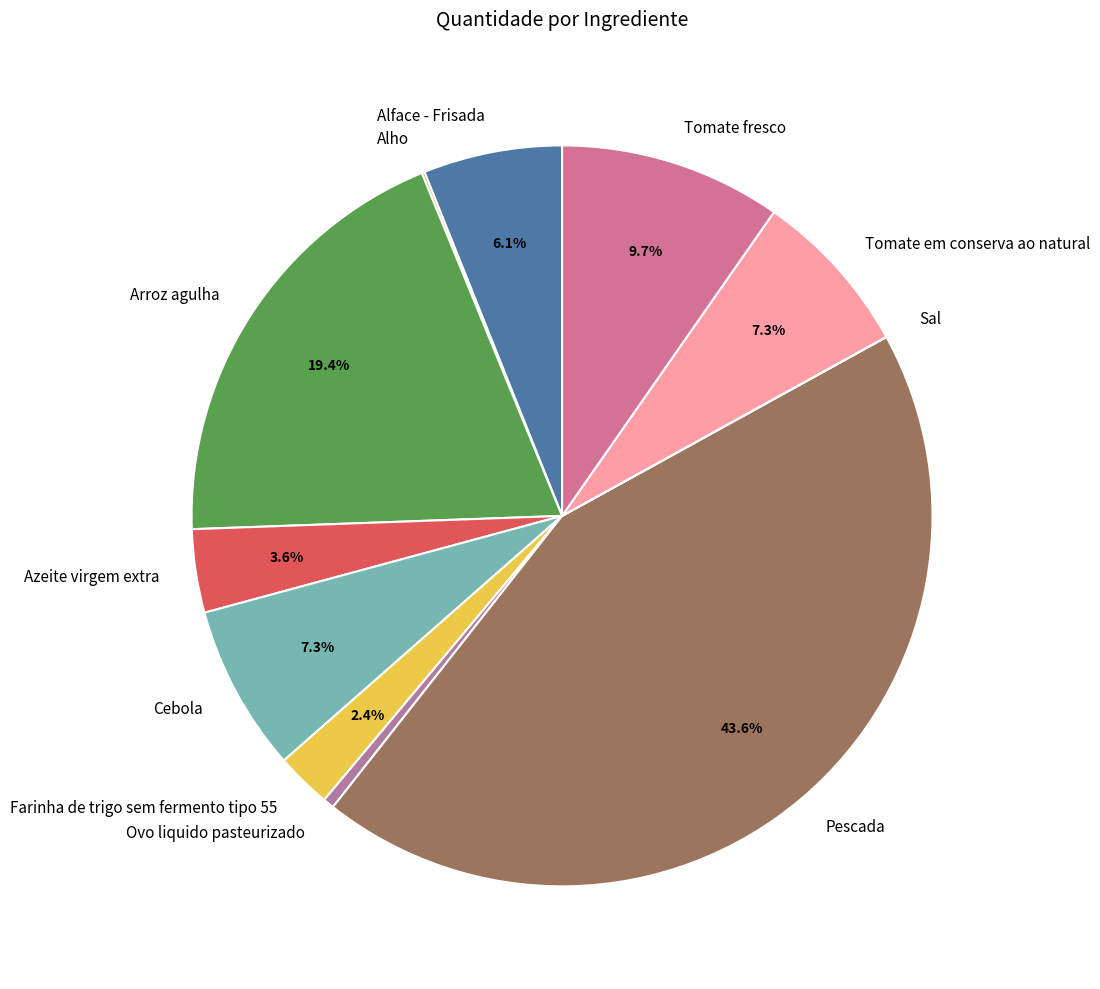

To the nearest percent, what is the difference between the Tomate fresco and Arroz agulha slice percentages?

10%